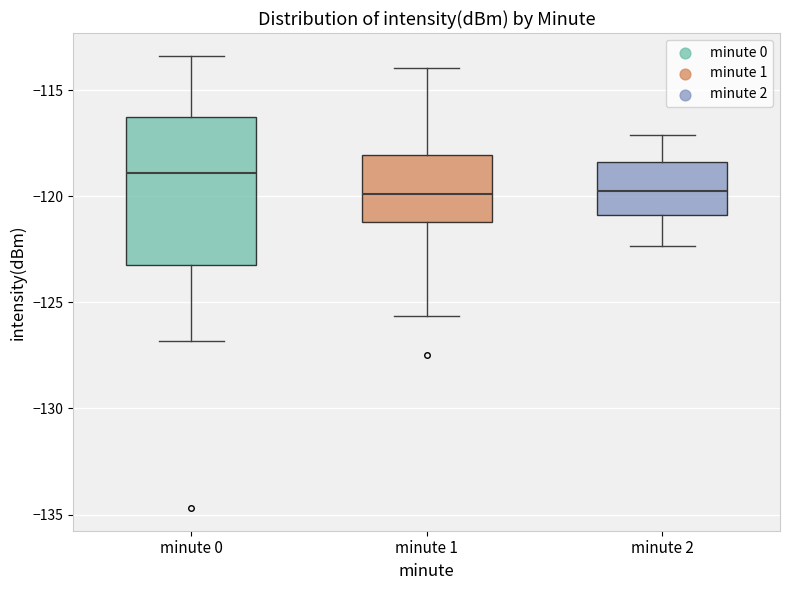

Where is the lower edge of the box for minute 0 on the y-axis? The values are not printed on the chart, so give them approximately, as read against the axis.

-123.0